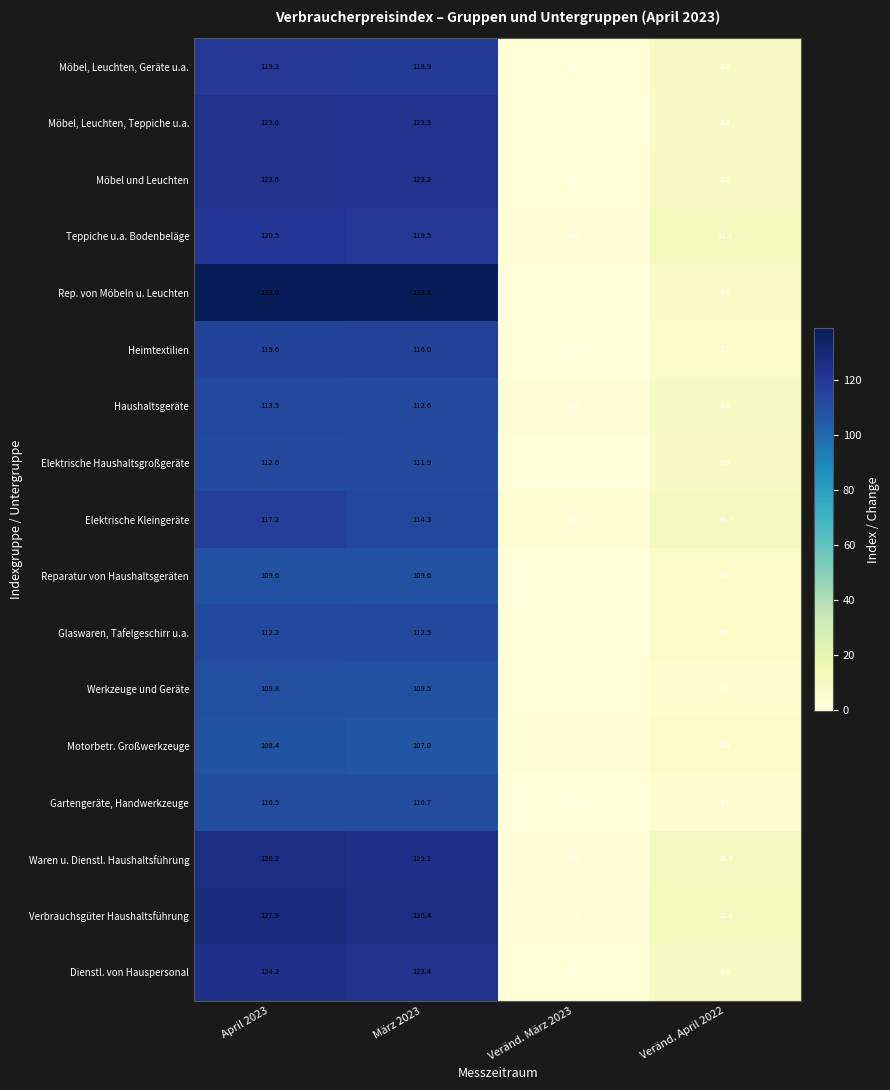

What is the maximum value shown in the chart?

139.1